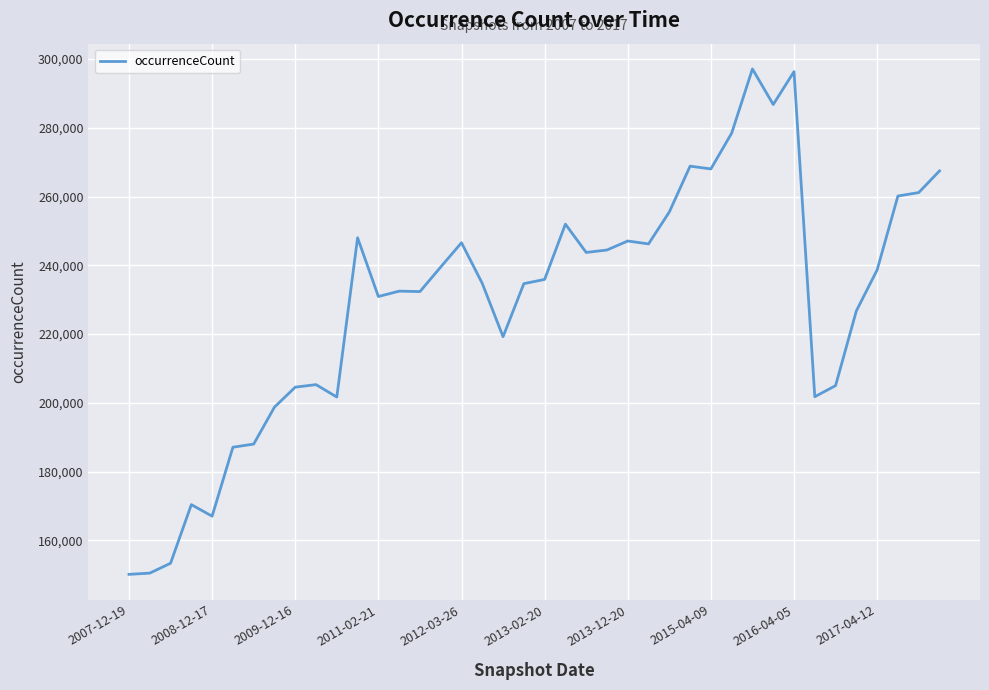

Is this an area chart (filled region under the line)?

No